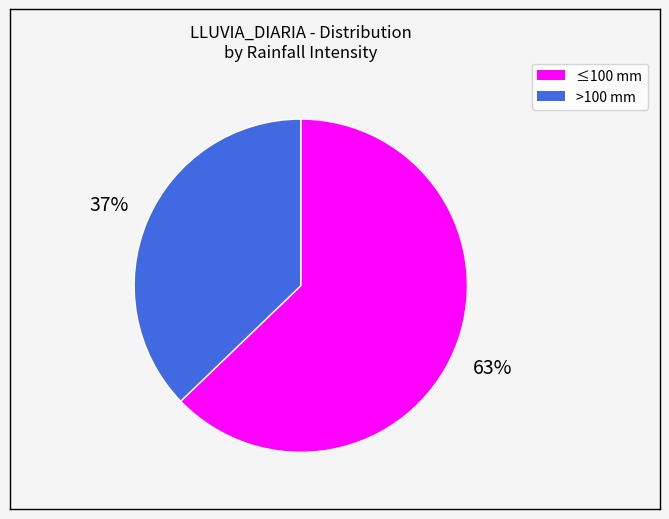

To the nearest percent, what is the average slice percentage?

50%